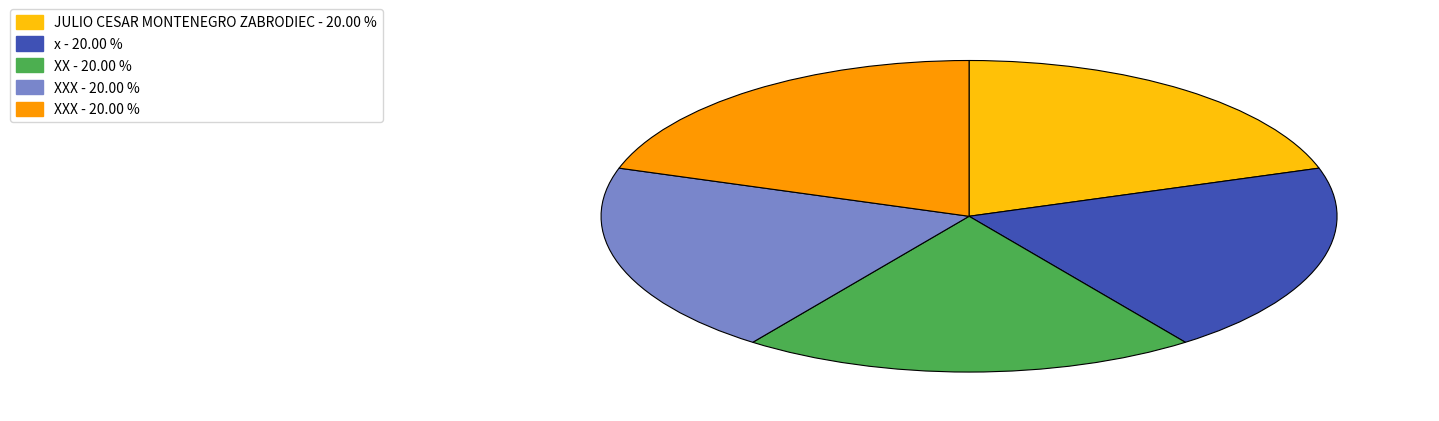

Is there a majority slice in this chart?

No